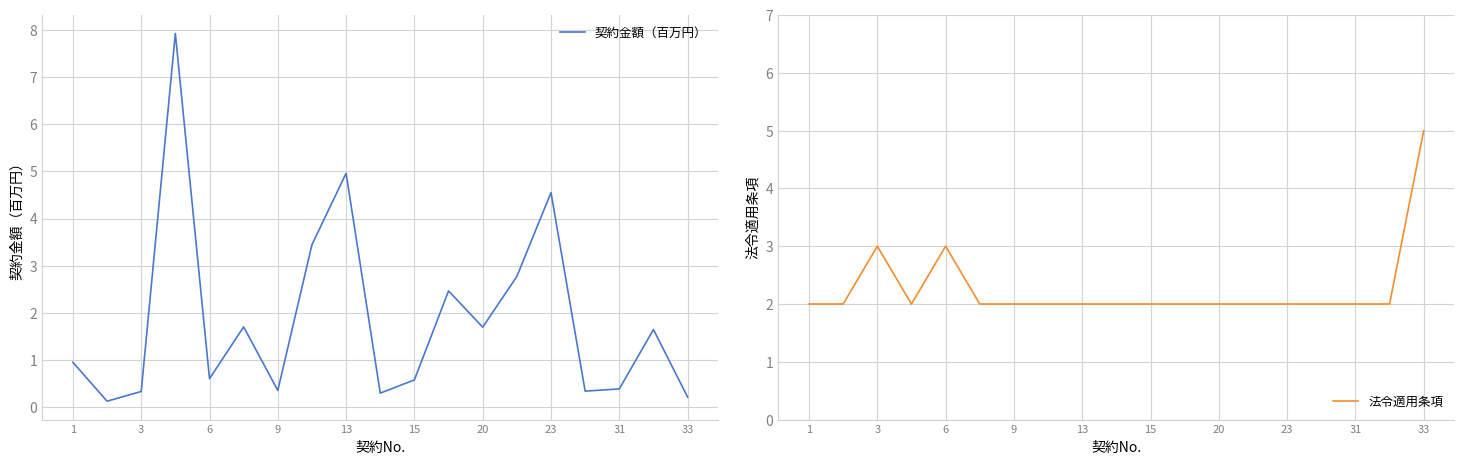

Rank the series by their average value, from lowest to highest.

契約金額（百万円）, 法令適用条項